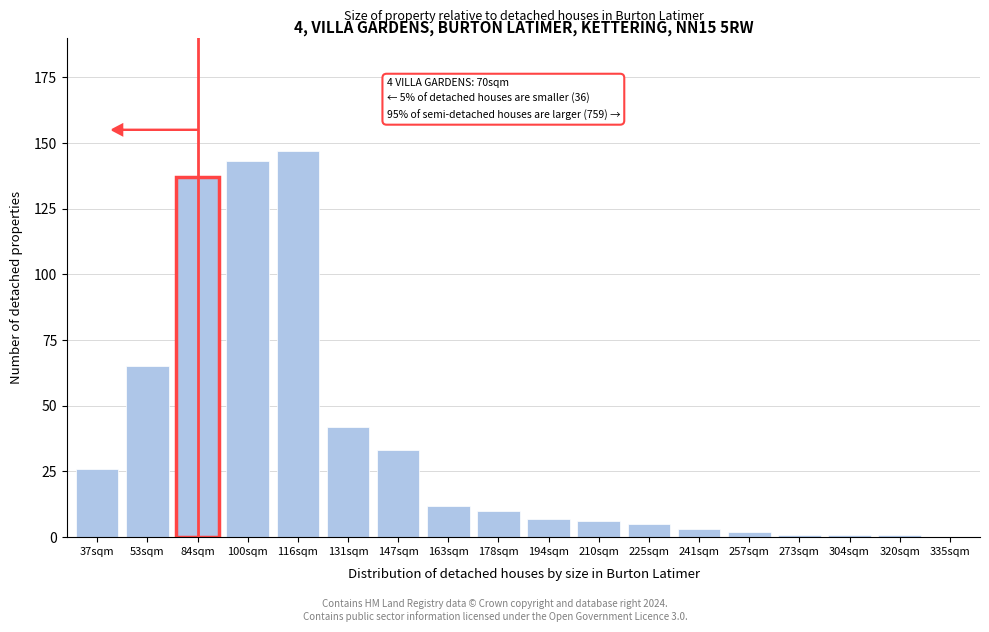

Reading right to left, extract all data points from this chart.

335sqm=0	320sqm=1	304sqm=1	273sqm=1	257sqm=2	241sqm=3	225sqm=5	210sqm=6	194sqm=7	178sqm=10	163sqm=12	147sqm=33	131sqm=42	116sqm=147	100sqm=143	84sqm=137	53sqm=65	37sqm=26